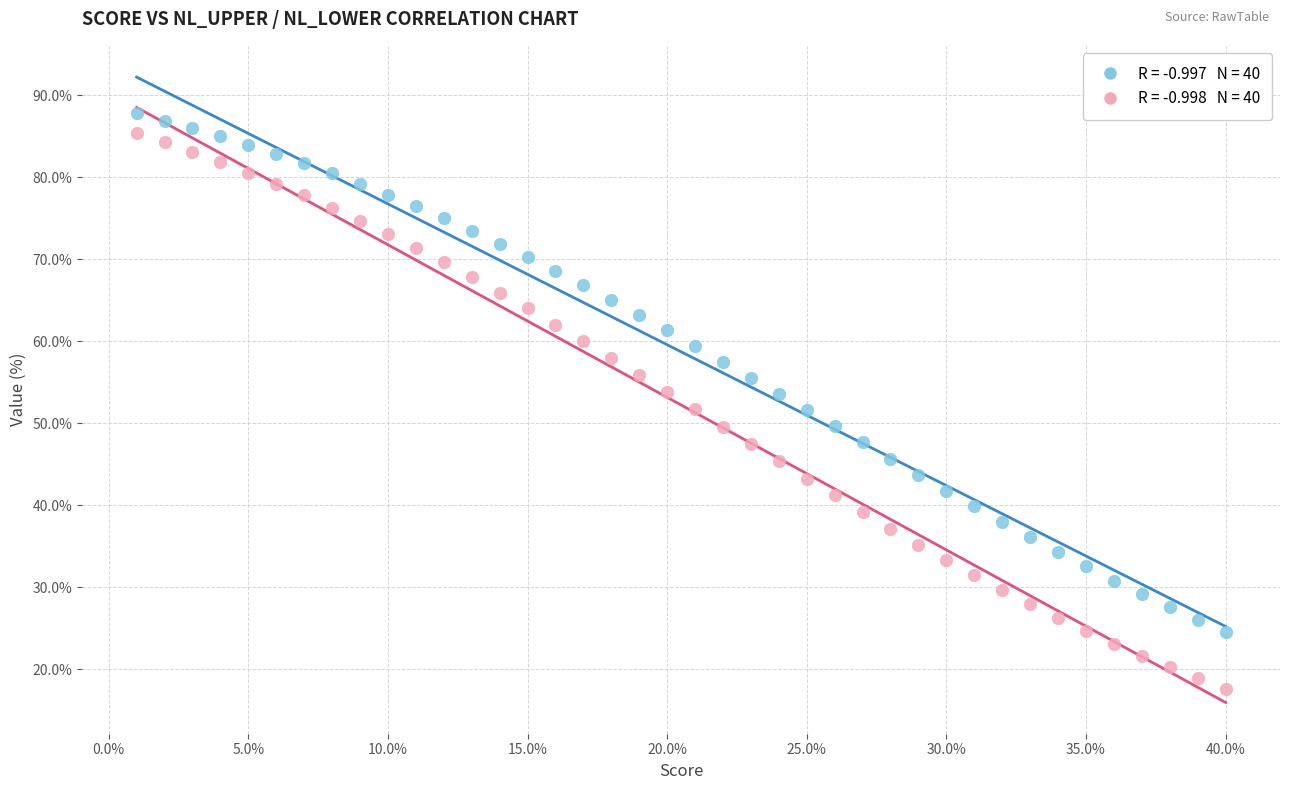

Across all data points, what is the range of X values (max minus min)?

39.0